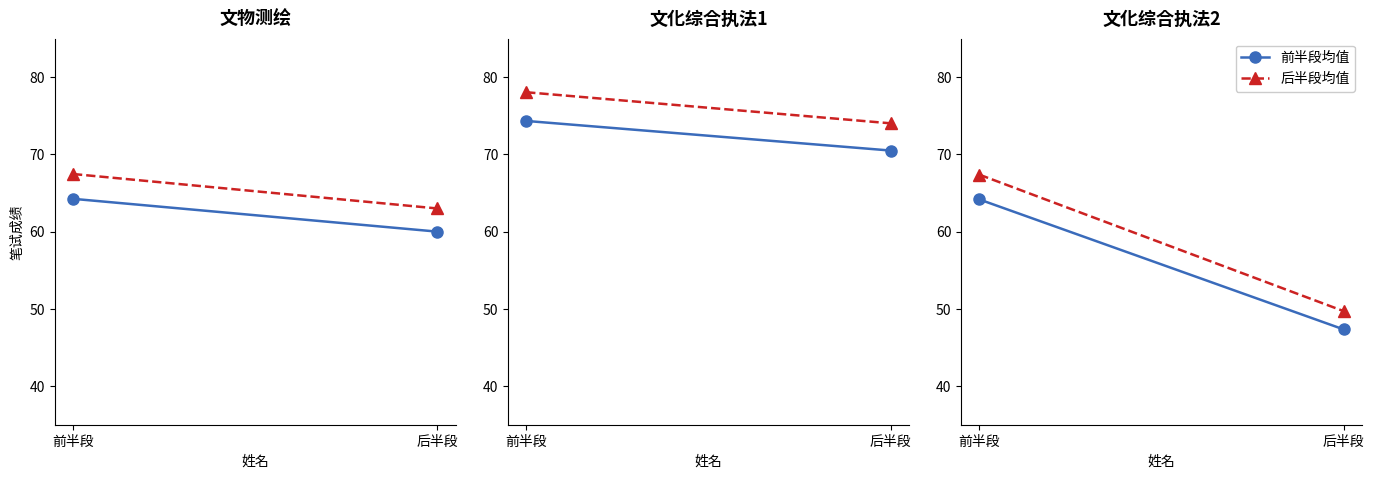

What position from the left is 后半段?

2